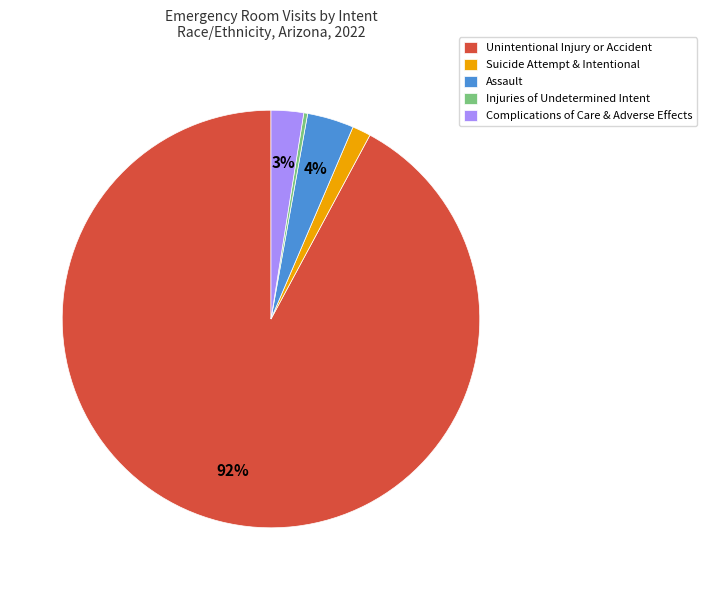

Does Unintentional Injury or Accident represent more than half of the total?

Yes